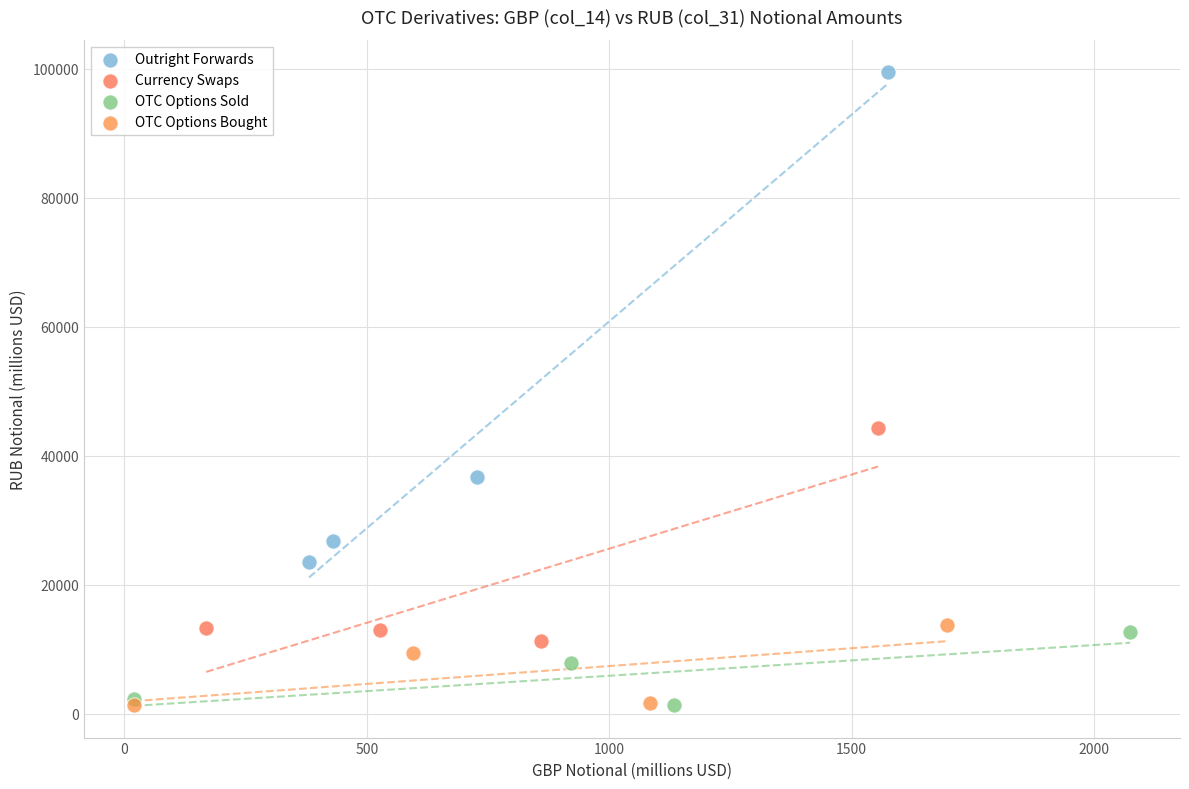

Which series has the widest spread of Y values?

Outright Forwards